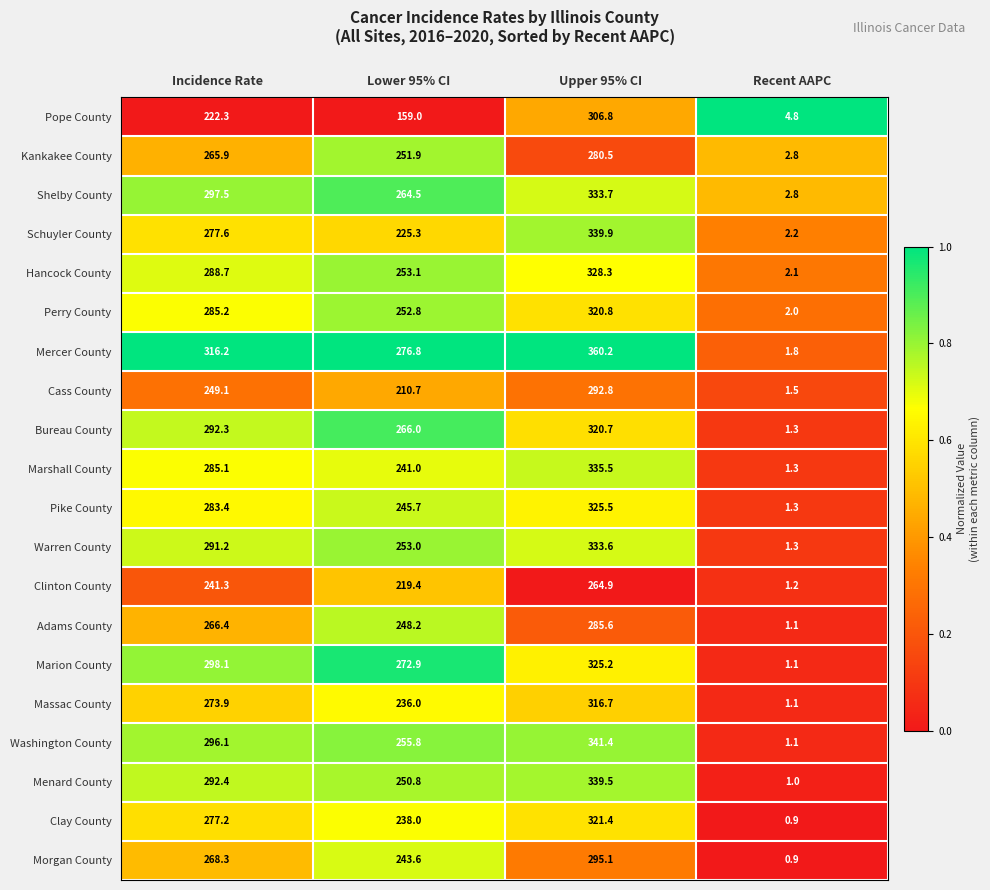

The Menard County series shows 115.4 at Upper 95% CI. True or false?

False